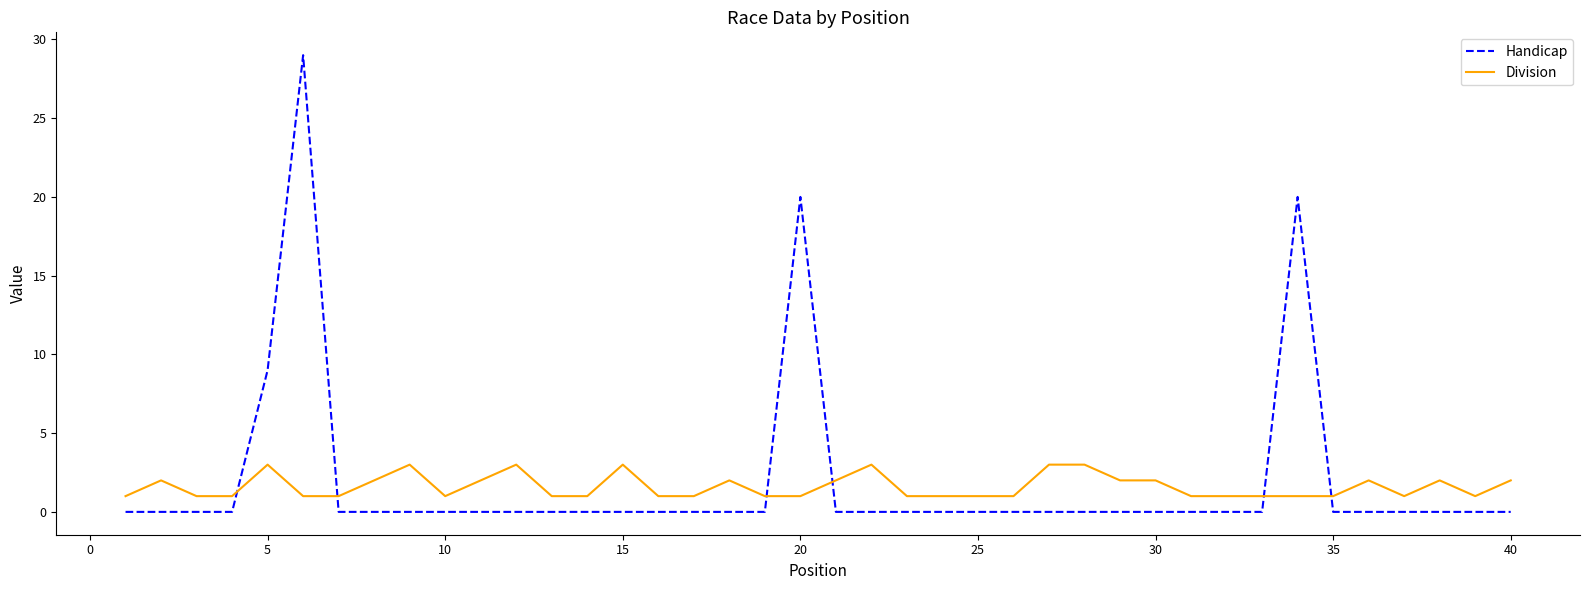

Rank the series by their maximum value, from lowest to highest.

Division, Handicap